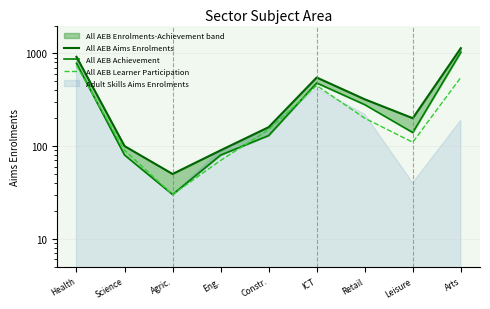

At which category does the chart reach its peak across all series?

Arts